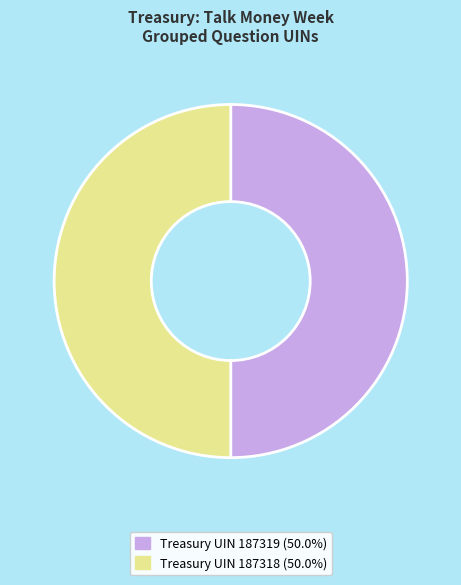

Is the sum of Treasury UIN 187318 and Treasury UIN 187319 greater than half?

Yes